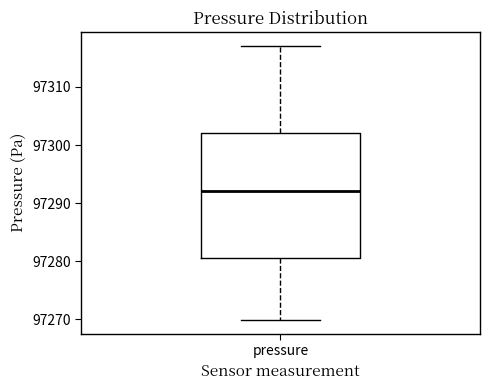

Where does the lower whisker of the box for pressure end on the y-axis? The values are not printed on the chart, so give them approximately, as read against the axis.

97270